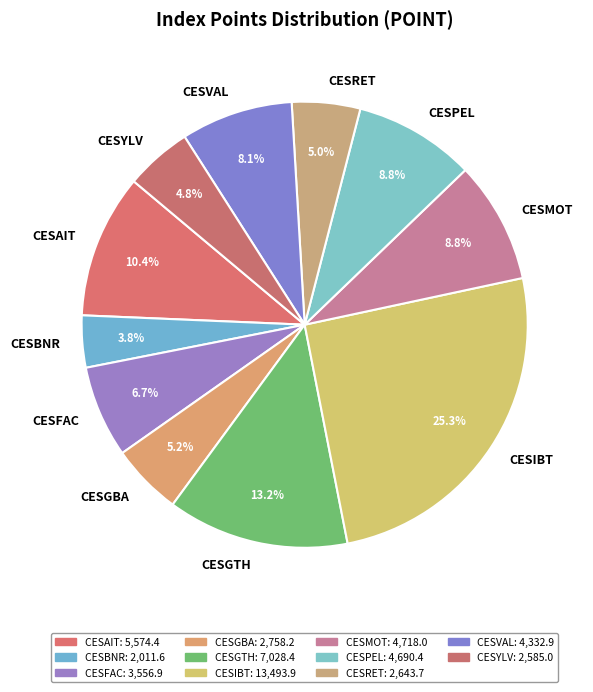

What is the smallest slice in the pie chart?

CESBNR